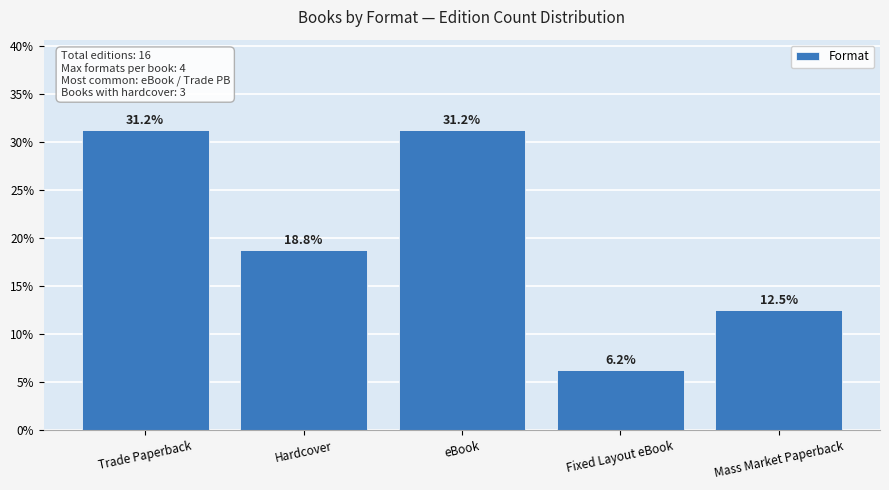

What is the label of the 2nd bar from the left?

Hardcover